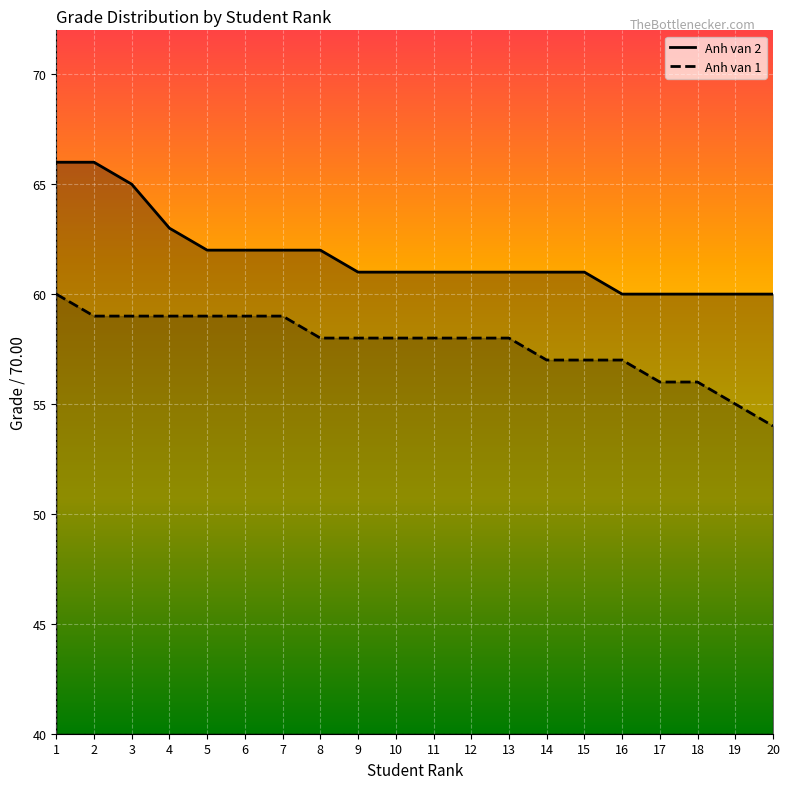

Count the Anh van 2 values in the range 61 to 62.

11